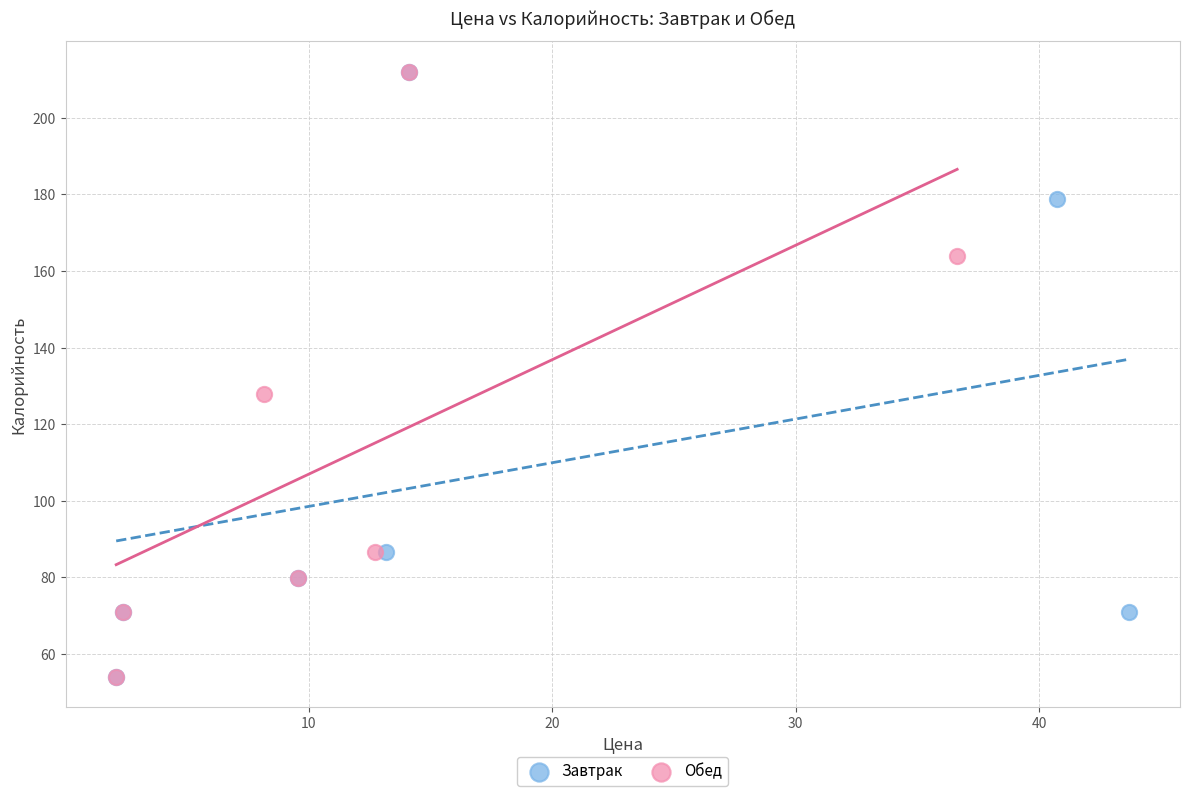

What are all the series names shown in the legend?

Завтрак, Обед